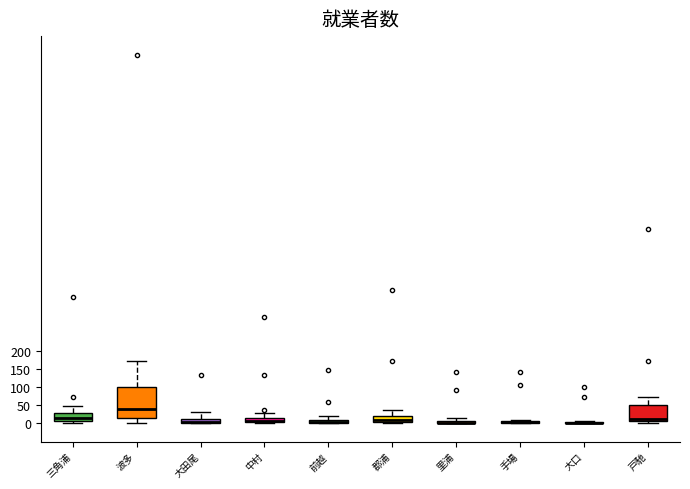

Reading left to right, transcribe this box plot: for each box, give where its median line is, the range the box spans, and where its two whiskers end, as read against the y-axis. The values are not printed on the chart, so give them approximately, as read against the axis.

三角浦: median 15, box 5 to 30, whiskers 0 to 50
波多: median 40, box 15 to 100, whiskers 0 to 175
大田尾: median 5 (drawn on the box's lower edge), box 0 to 15, whiskers 0 to 30
中村: median 5 (drawn on the box's lower edge), box 5 to 15, whiskers 0 to 30
前越: median 5 (drawn on the box's lower edge), box 0 to 10, whiskers 0 to 20
郡浦: median 10, box 5 to 20, whiskers 0 to 35
里浦: box collapsed to a line at 0, whiskers 0 to 15
手場: box collapsed to a line at 0, whiskers 0 to 10
大口: box collapsed to a line at 0, whiskers 0 to 5
戸馳: median 10, box 5 to 50, whiskers 0 to 75